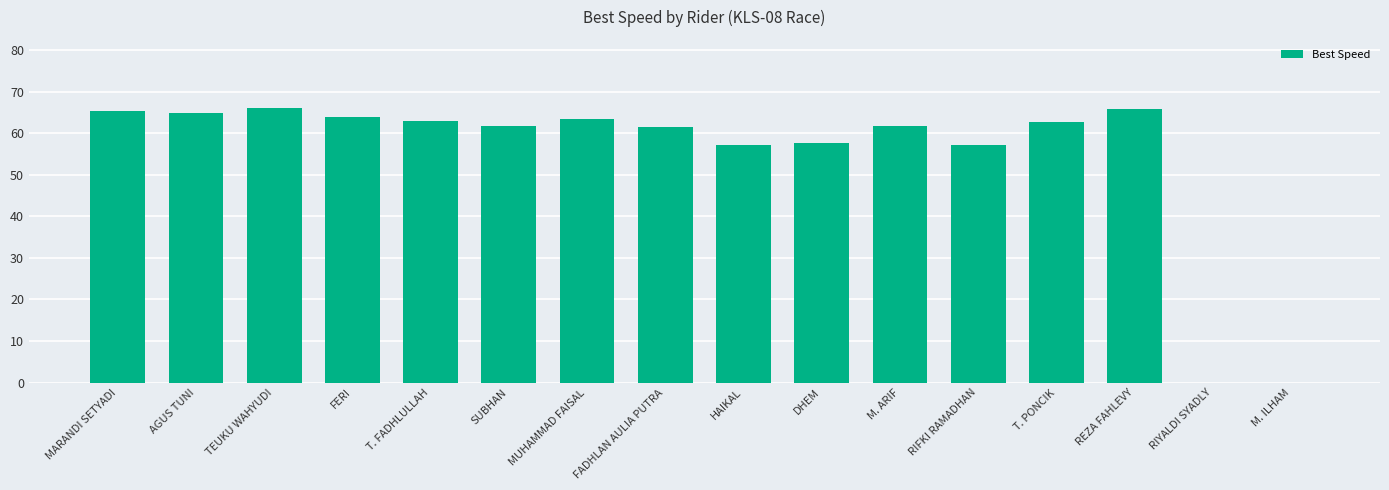

True or false: the data shows 93.7 at M. ARIF.

False